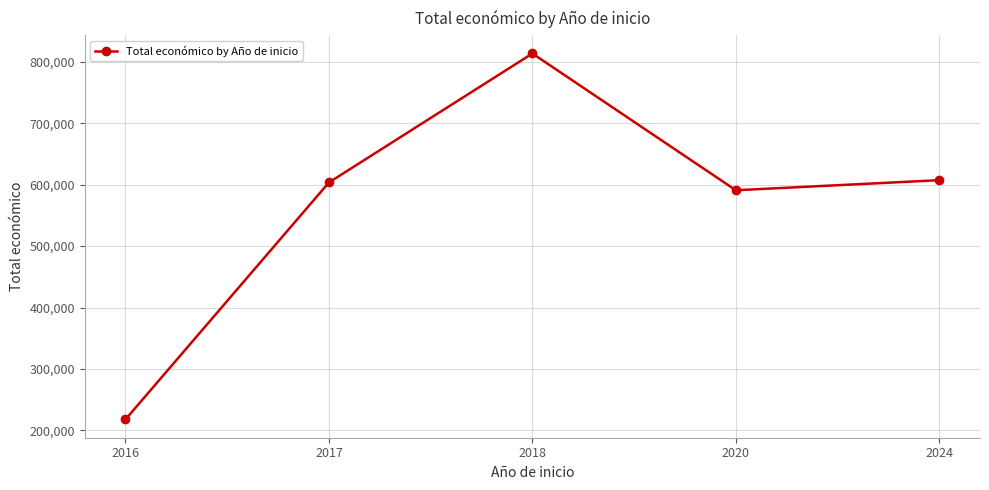

At which category does the data reach its first local peak?

2018